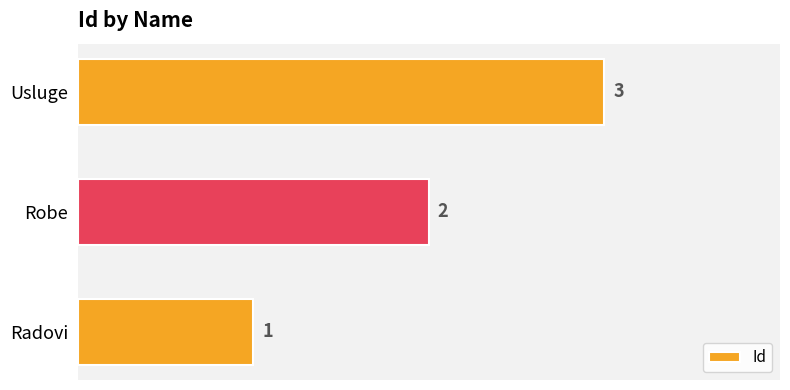

Count the values in the range 1 to 3.

3